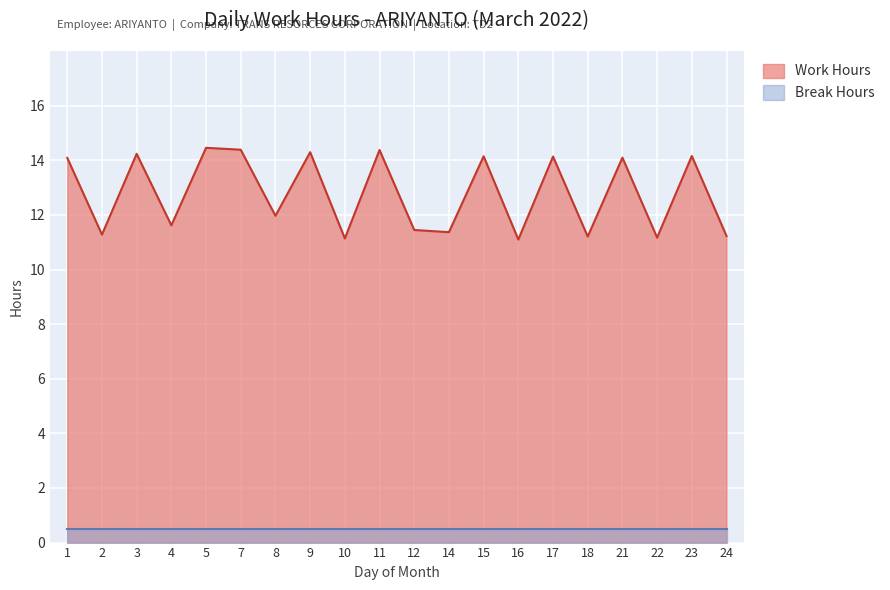

Between 22 and 10, which is larger?

22